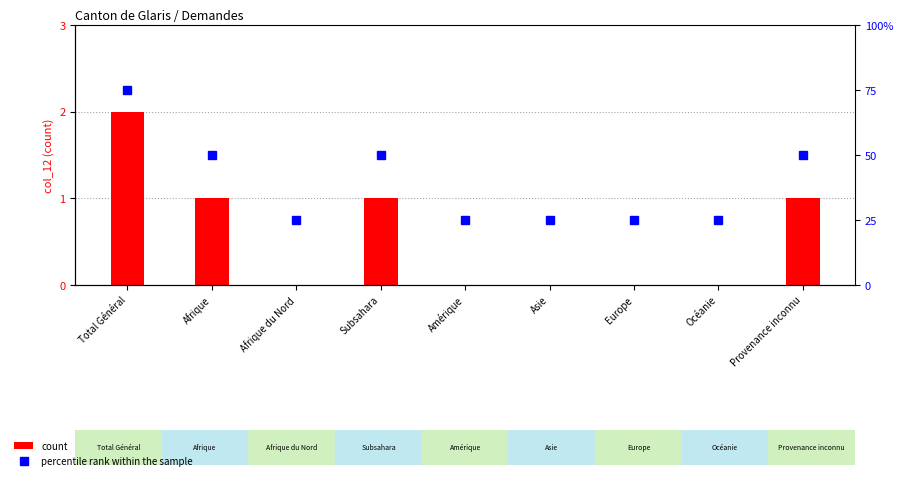

Reading left to right, what are all the values shown in this chart?

count: Total Général=2	Afrique=1	Afrique du Nord=0	Subsahara=1	Amérique=0	Asie=0	Europe=0	Océanie=0	Provenance inconnu=1
percentile rank within the sample: Total Général=75	Afrique=50	Afrique du Nord=25	Subsahara=50	Amérique=25	Asie=25	Europe=25	Océanie=25	Provenance inconnu=50